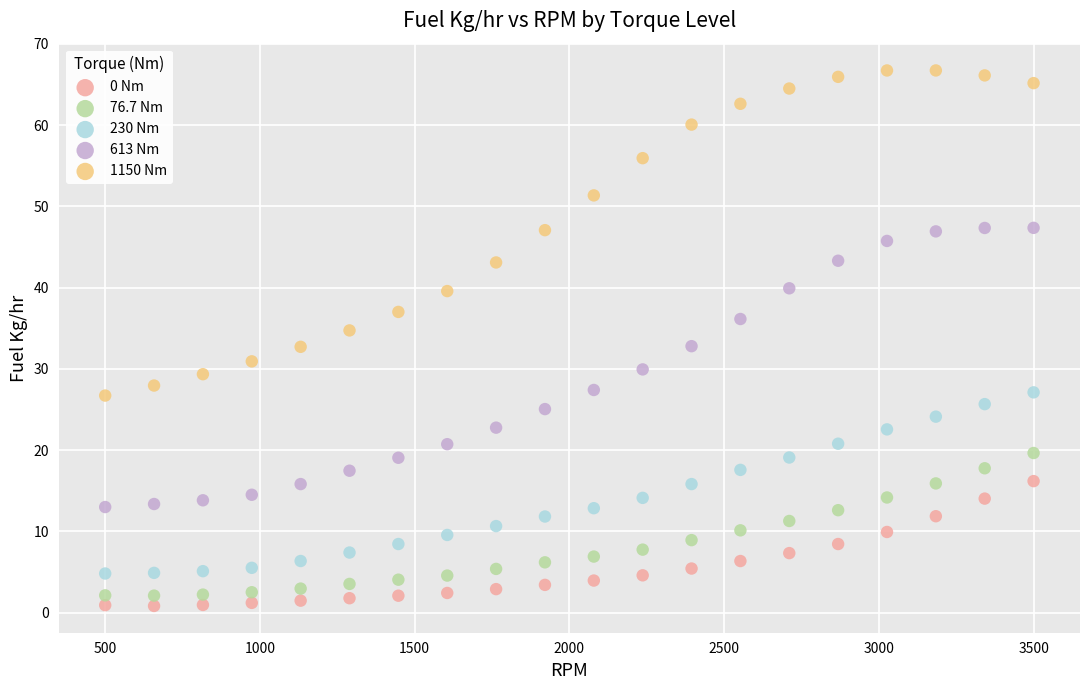

What are all the series names shown in the legend?

0 Nm, 76.7 Nm, 230 Nm, 613 Nm, 1150 Nm